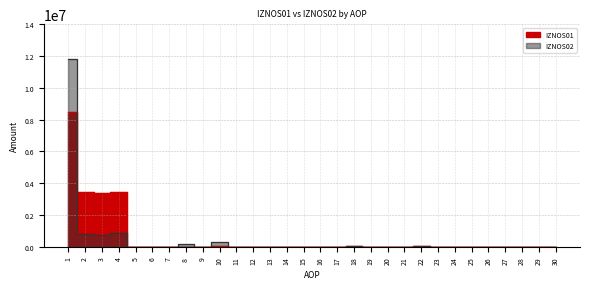

Rank the categories by IZNOS01 value from highest to lowest.

1, 2, 4, 3, 10, 18, 22, 24, 26, 19, 5, 6, 7, 8, 9, 11, 12, 13, 14, 15, 16, 17, 20, 21, 23, 25, 27, 28, 29, 30